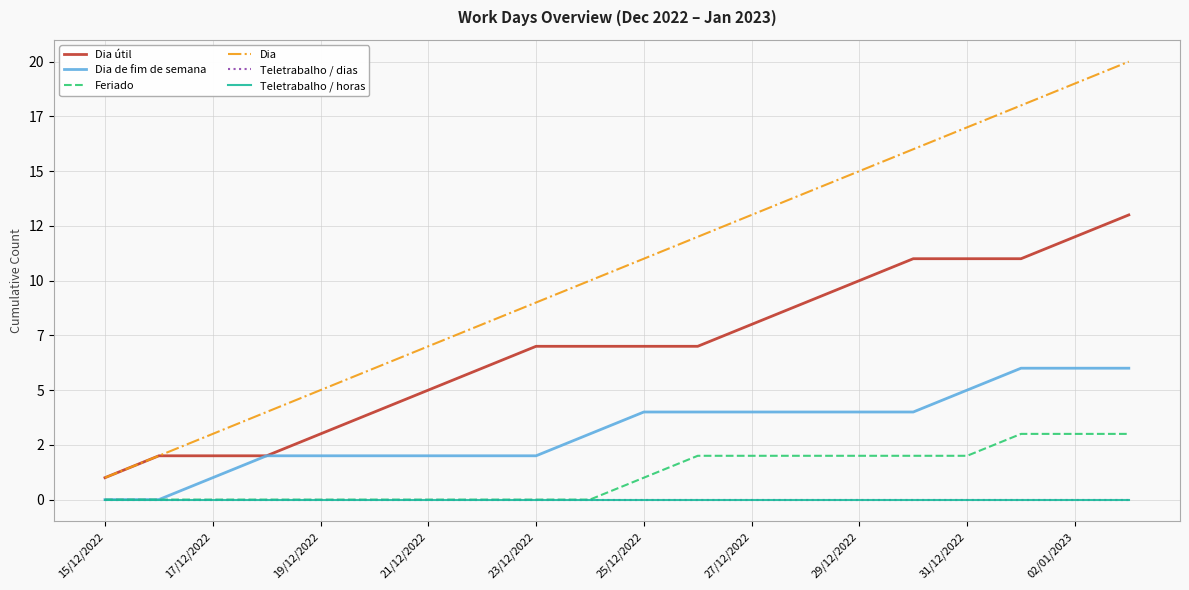

Is this an area chart (filled region under the line)?

No